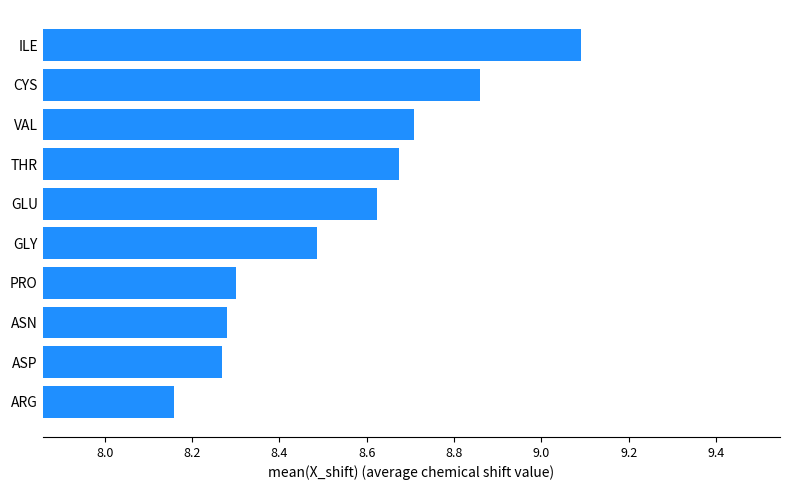

What is the average value?

8.5